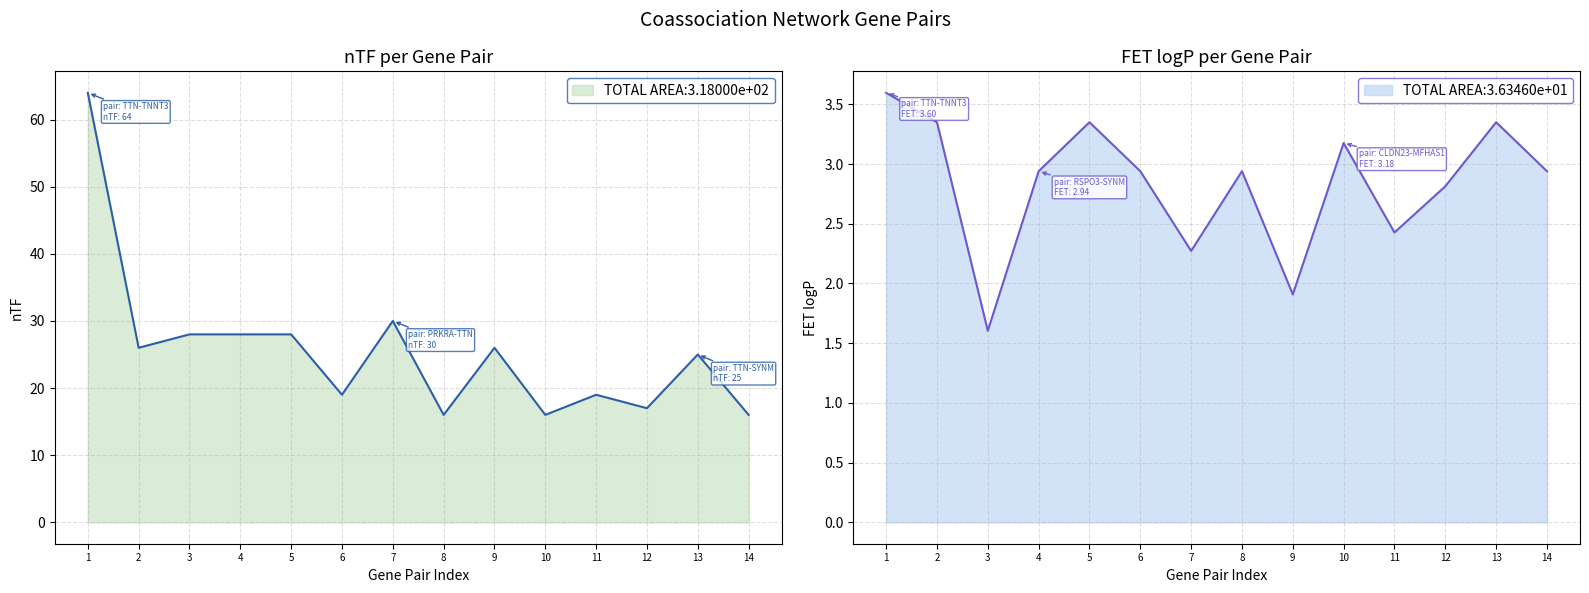

Between 10 and 1, which is larger?

1